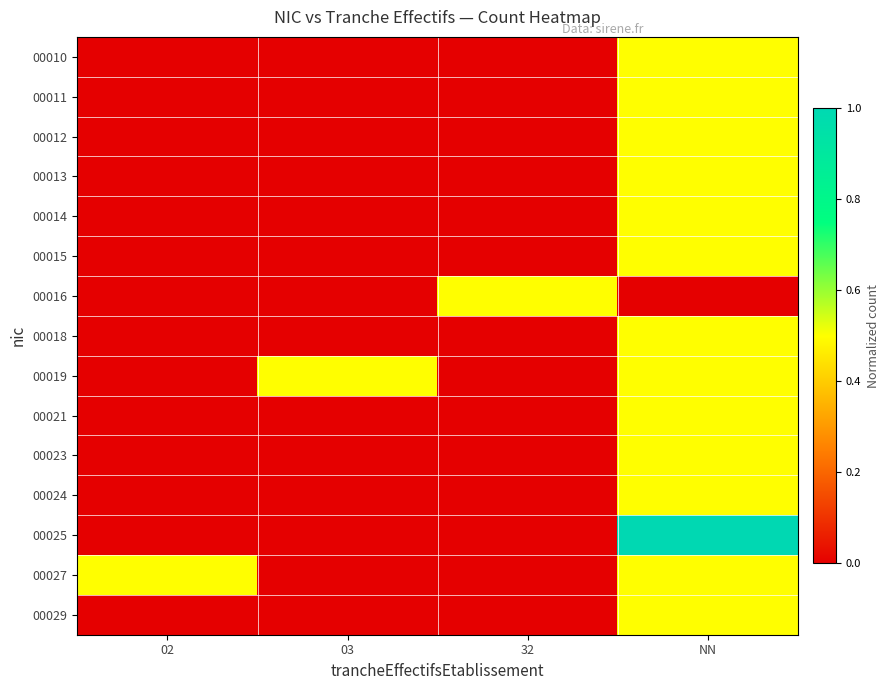

Which series has the widest spread of values?

00025